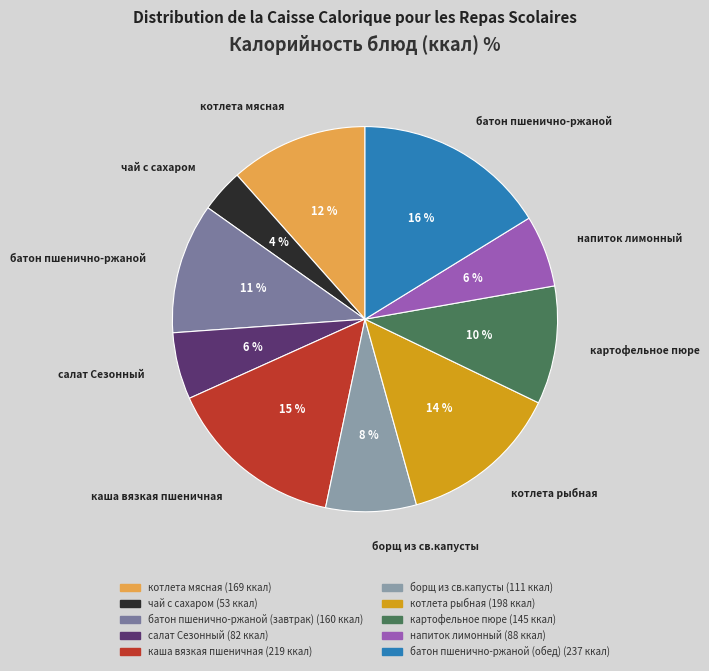

How many segments does this pie chart have?

10